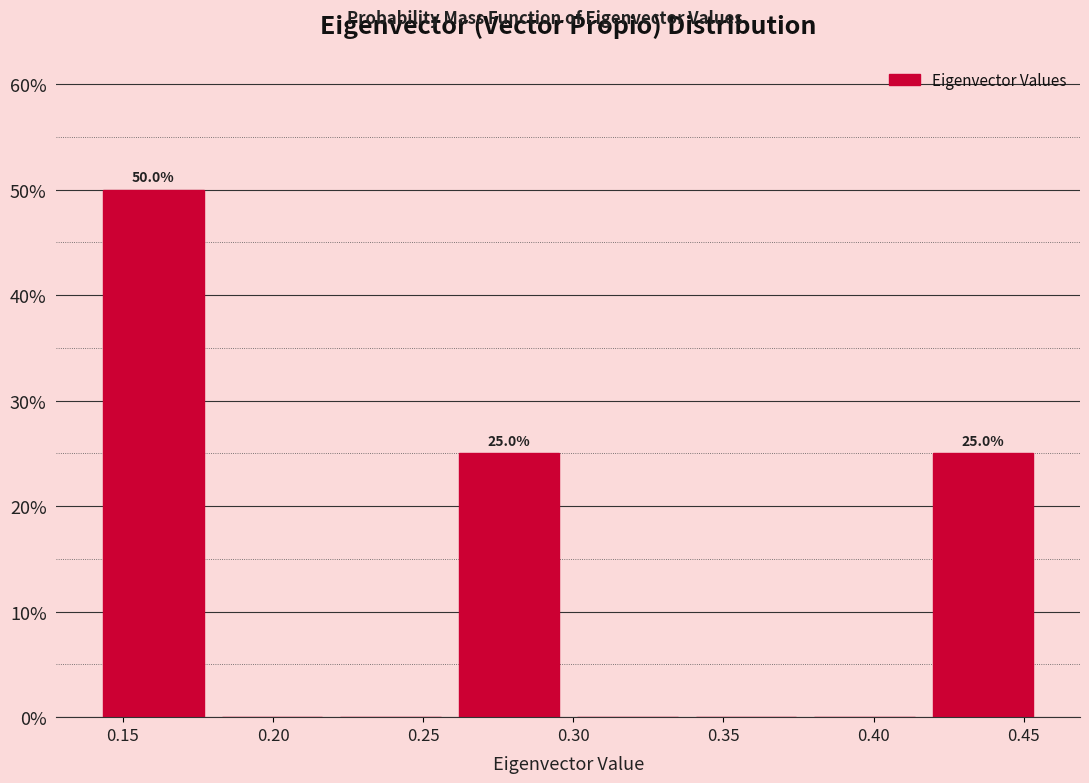

Which range on the x-axis has the tallest bar?

0.140 to 0.180